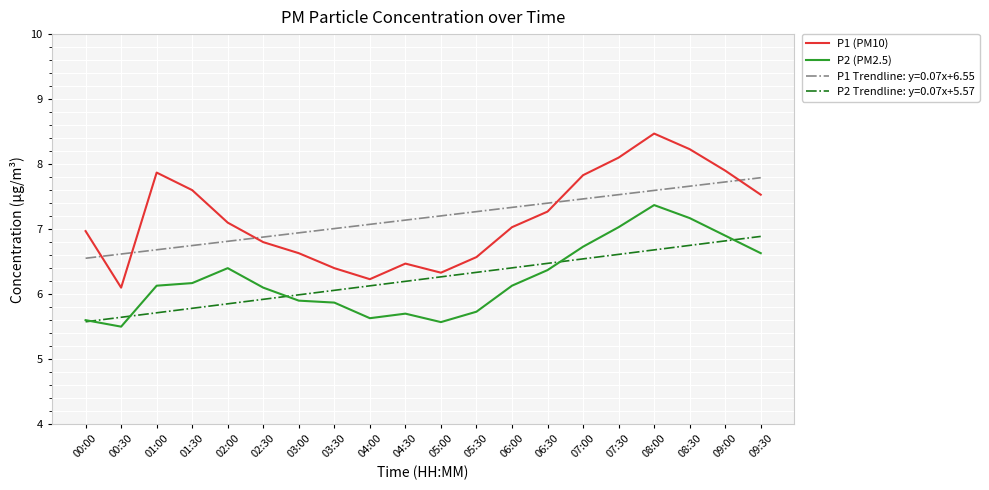

Which series has the largest range (max minus min)?

P1 (PM10)